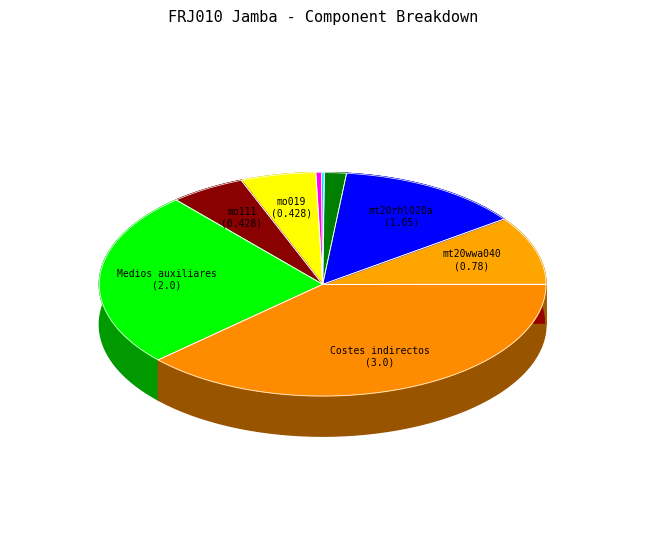

What is the ratio of the value at mt20wwa025 to the value at mt20rhl020a?

0.1